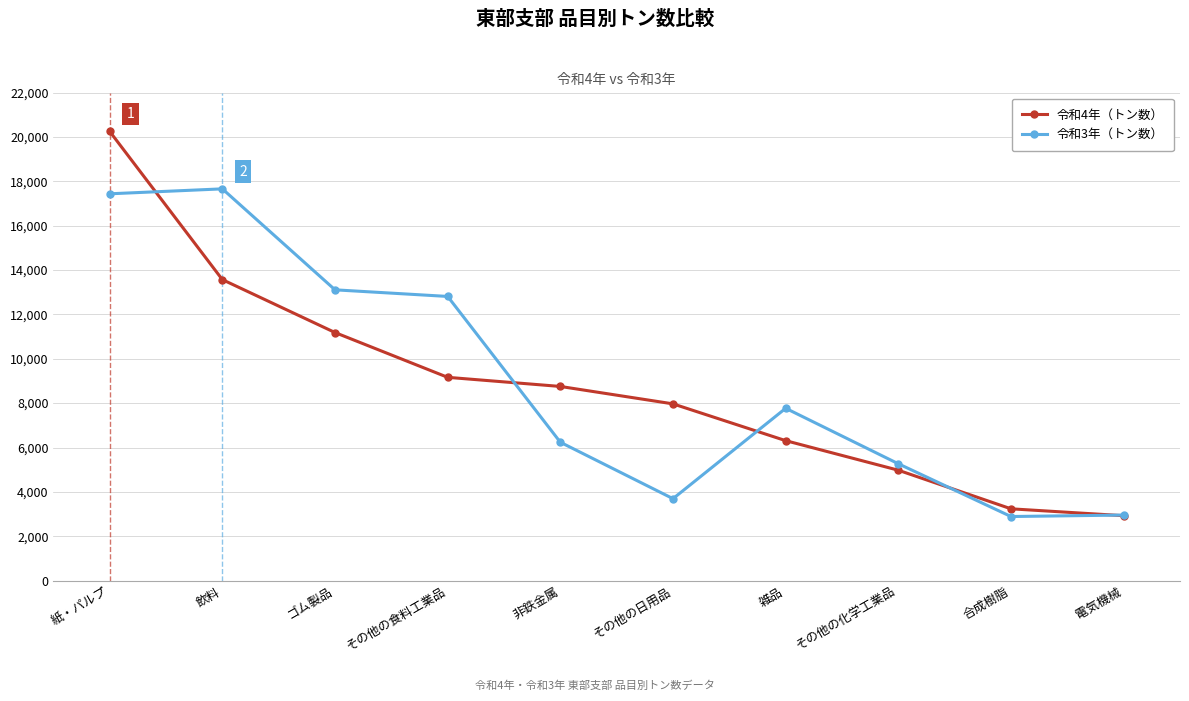

Rank the series by their maximum value, from highest to lowest.

令和4年（トン数）, 令和3年（トン数）